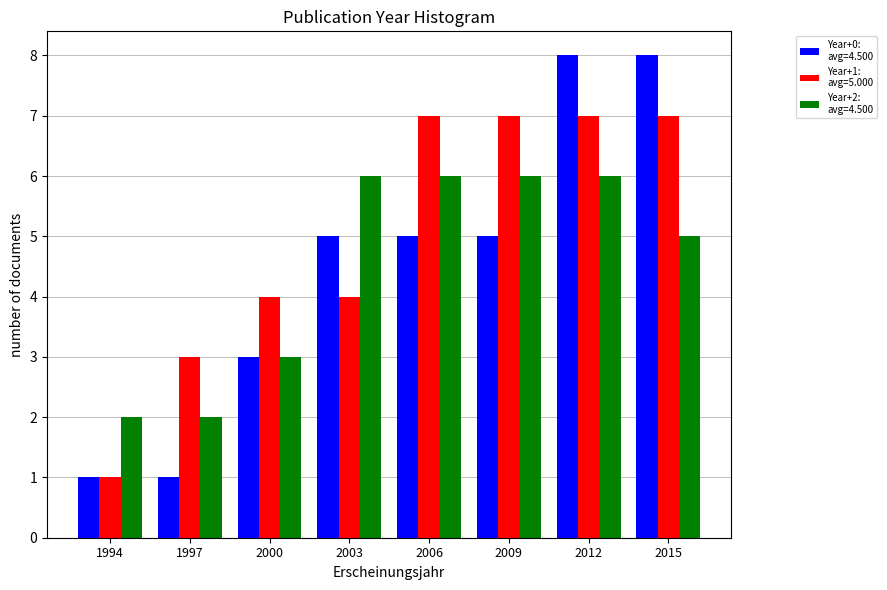

What is the maximum value shown in the chart?

8